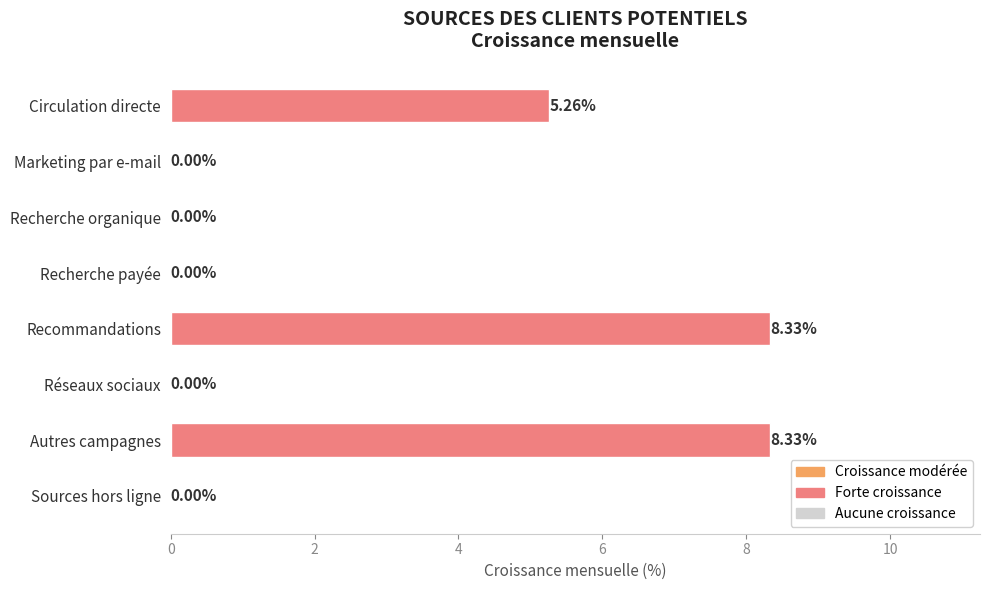

What is the sum of all values?

21.9